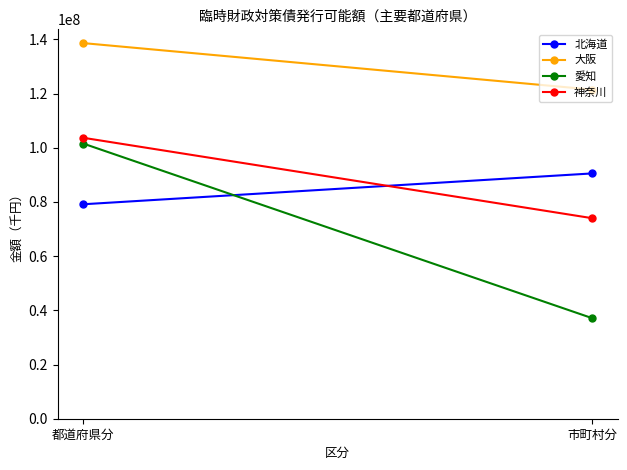

True or false: 愛知 has a value of 101554628 at 都道府県分.

True